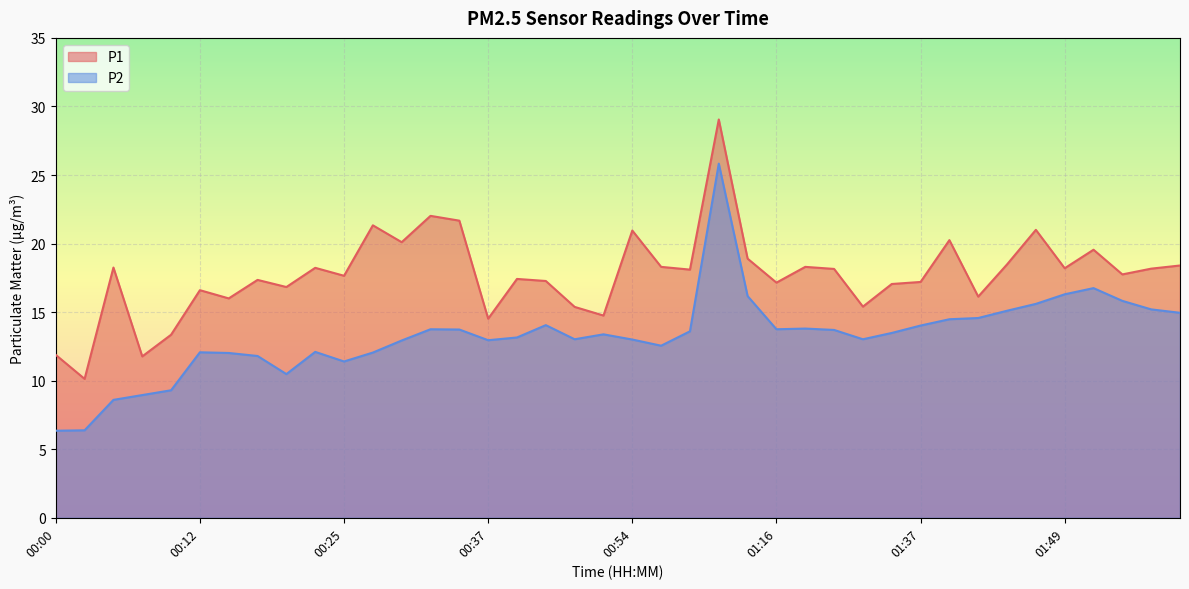

The P1 series shows 28.2 at 00:27. True or false?

False